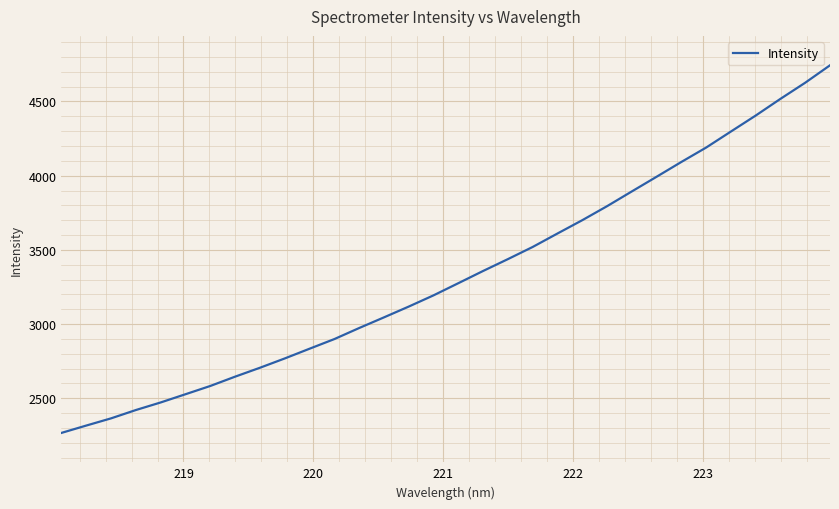

How many series are shown in this chart?

1